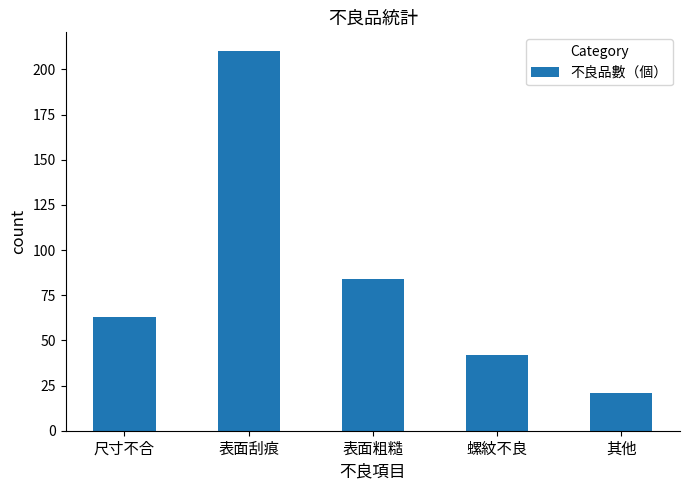

The chart shows a value of 75 at 螺紋不良. True or false?

False